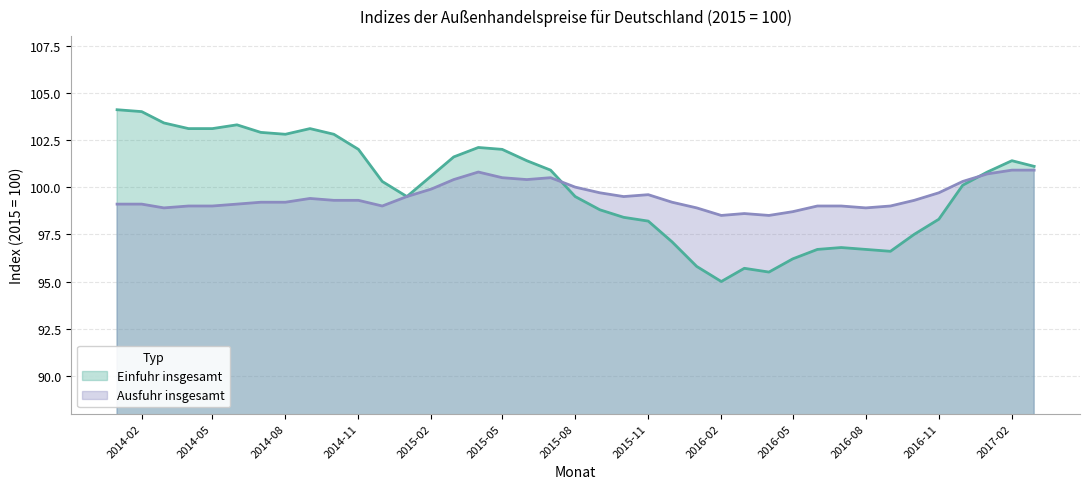

What value does the Ausfuhr insgesamt series have at 2015-08?

100.0